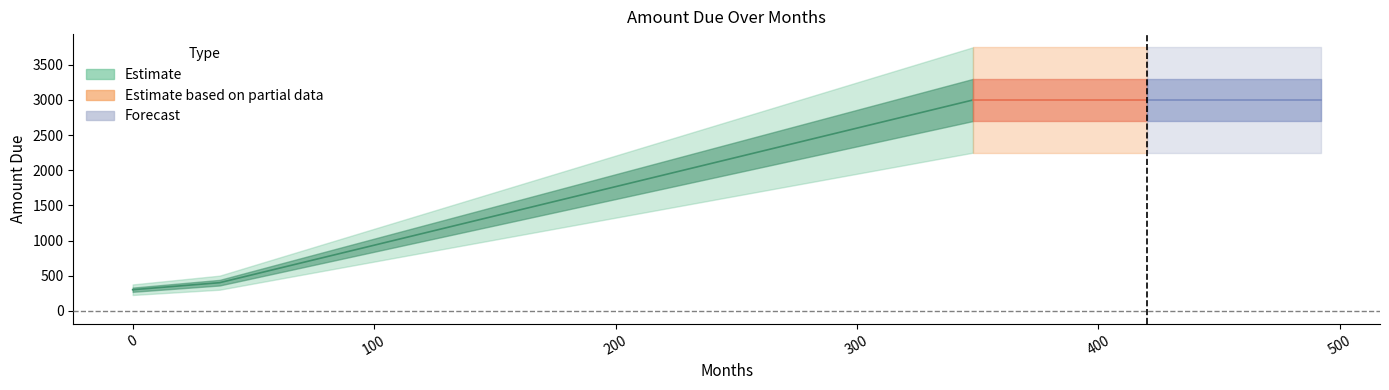

Where is the data nearest to the value 1650?

180